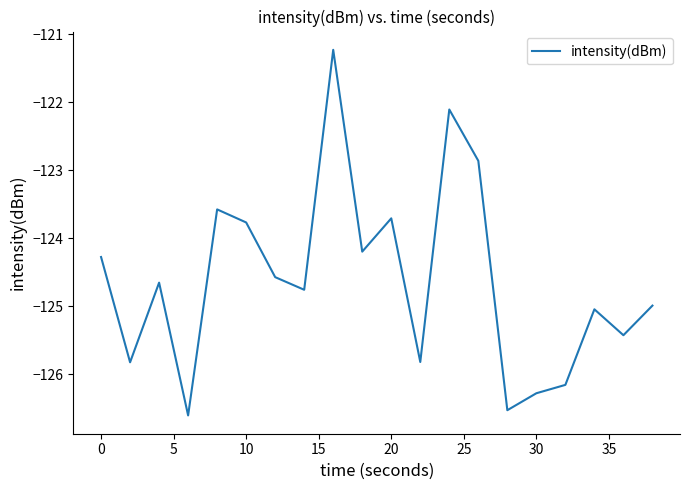

What is the maximum value shown in the chart?

-121.2